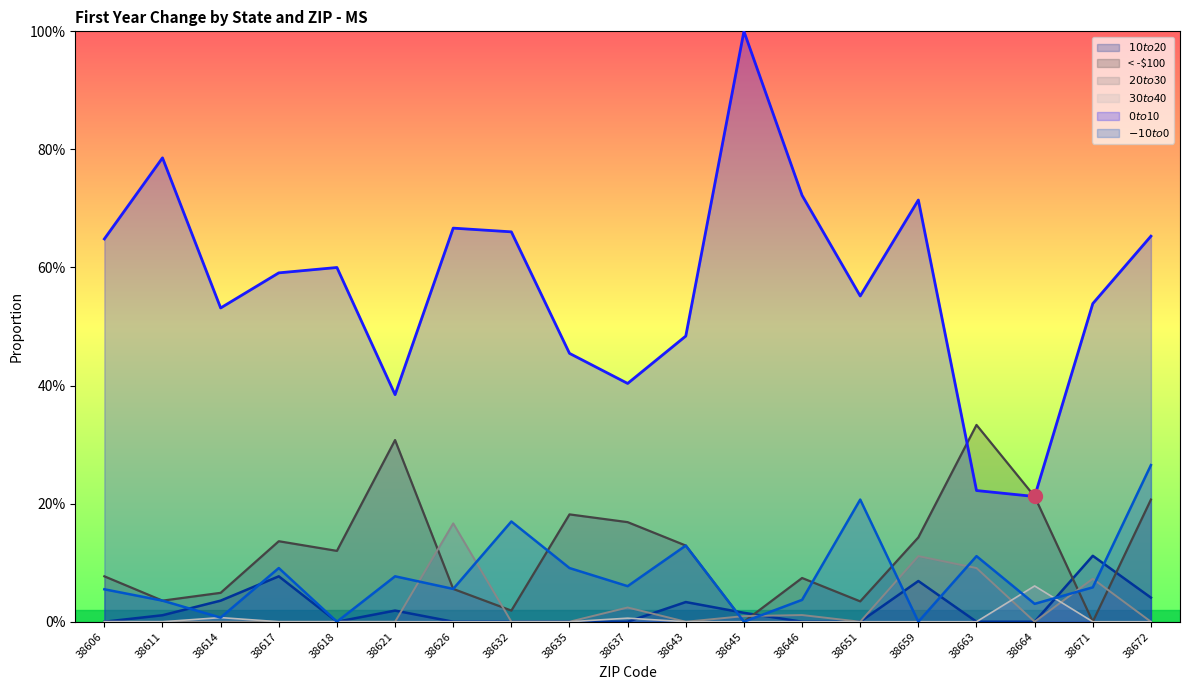

Between which two adjacent categories do $20 to $30 and $10 to $20 first intersect?

38621 and 38626